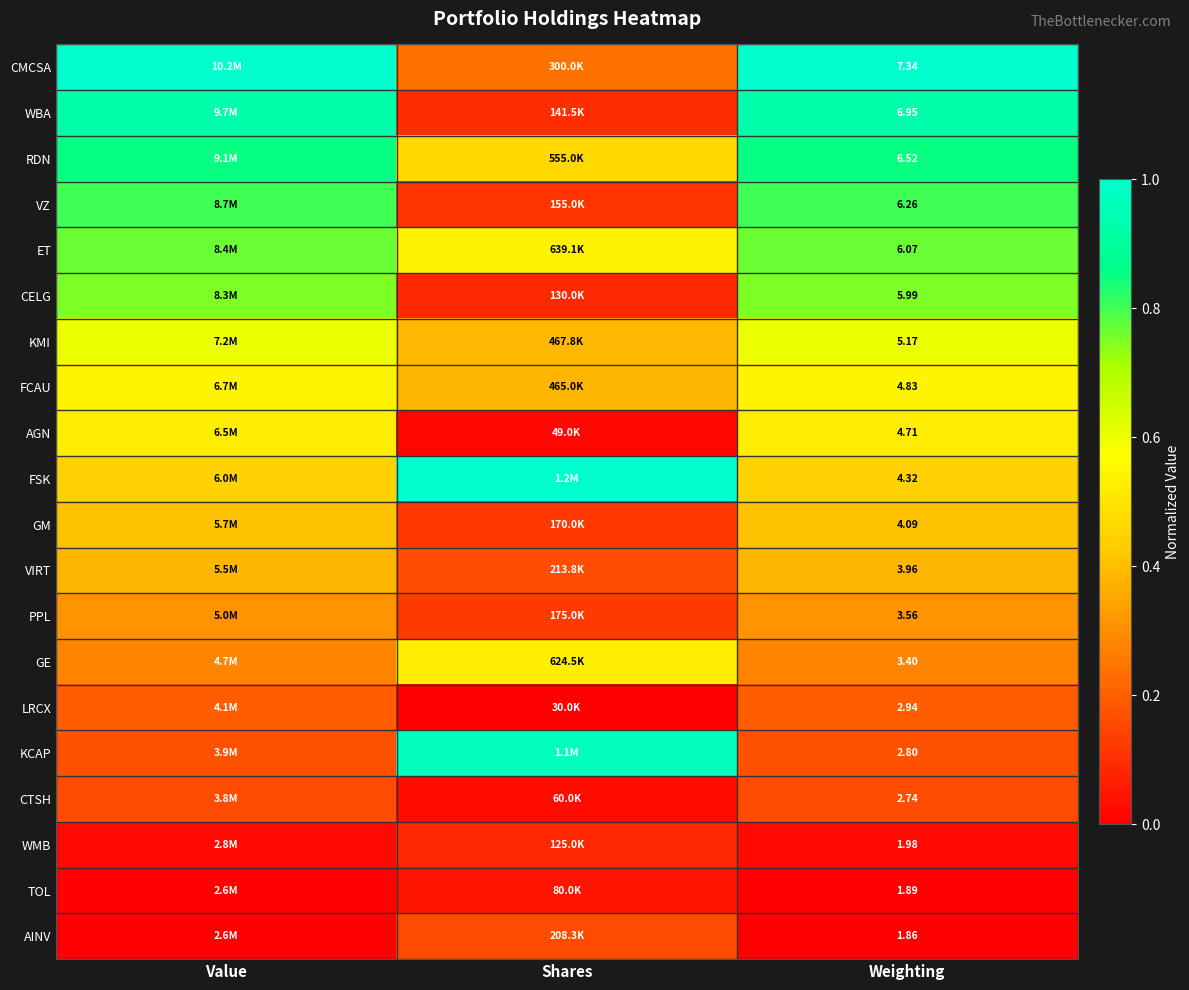

Is it true that ET equals 1.2 at Weighting?

False